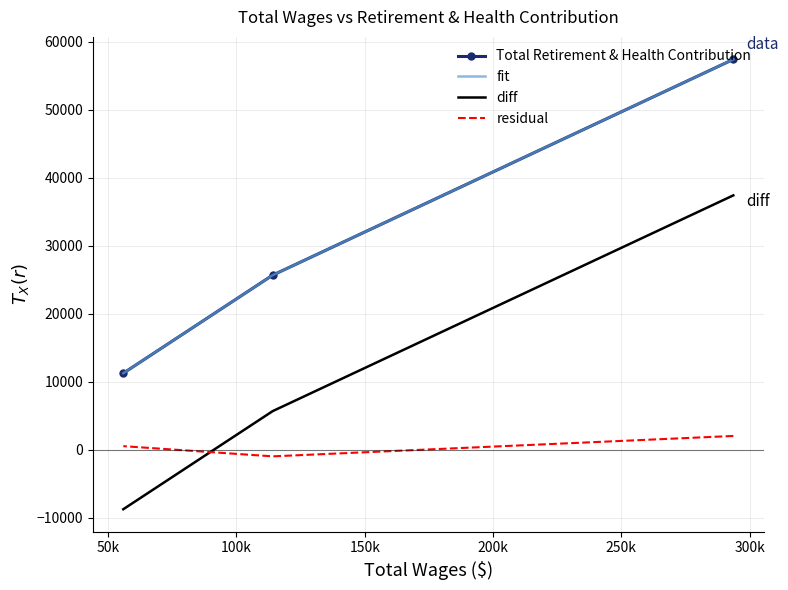

How many data points are less than 25653?

1